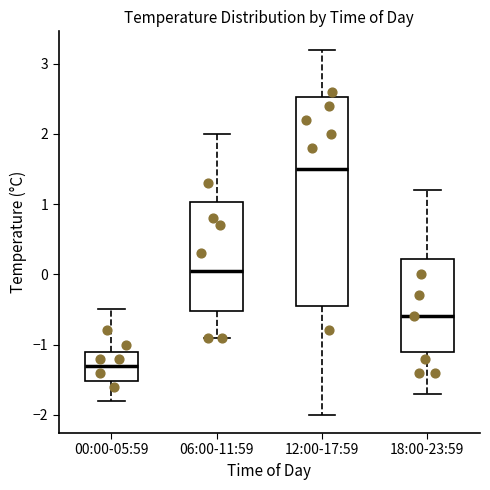

Reading left to right, read every box against the y-axis: the position of its median line, the range the box covers, and the ends of its whiskers. The values are not printed on the chart, so give them approximately, as read against the axis.

00:00-05:59: median -1.3, box -1.5 to -1.1, whiskers -1.8 to -0.5
06:00-11:59: median 0.1, box -0.5 to 1.0, whiskers -0.9 to 2.0
12:00-17:59: median 1.5, box -0.4 to 2.5, whiskers -2.0 to 3.2
18:00-23:59: median -0.6, box -1.1 to 0.2, whiskers -1.7 to 1.2